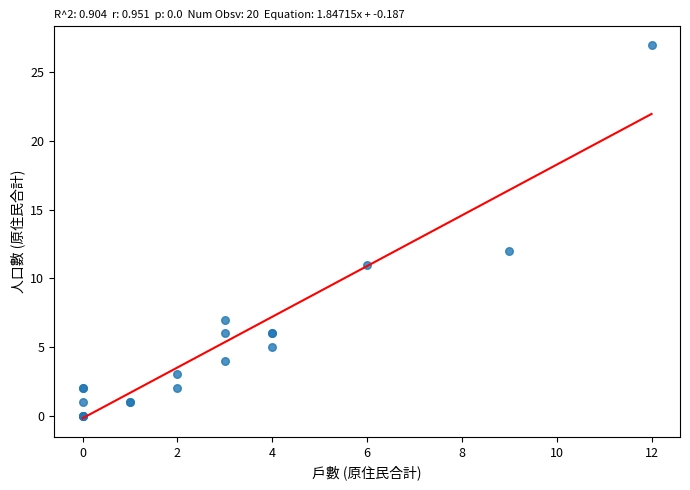

What Y value in the scatter plot is closest to 13?

12